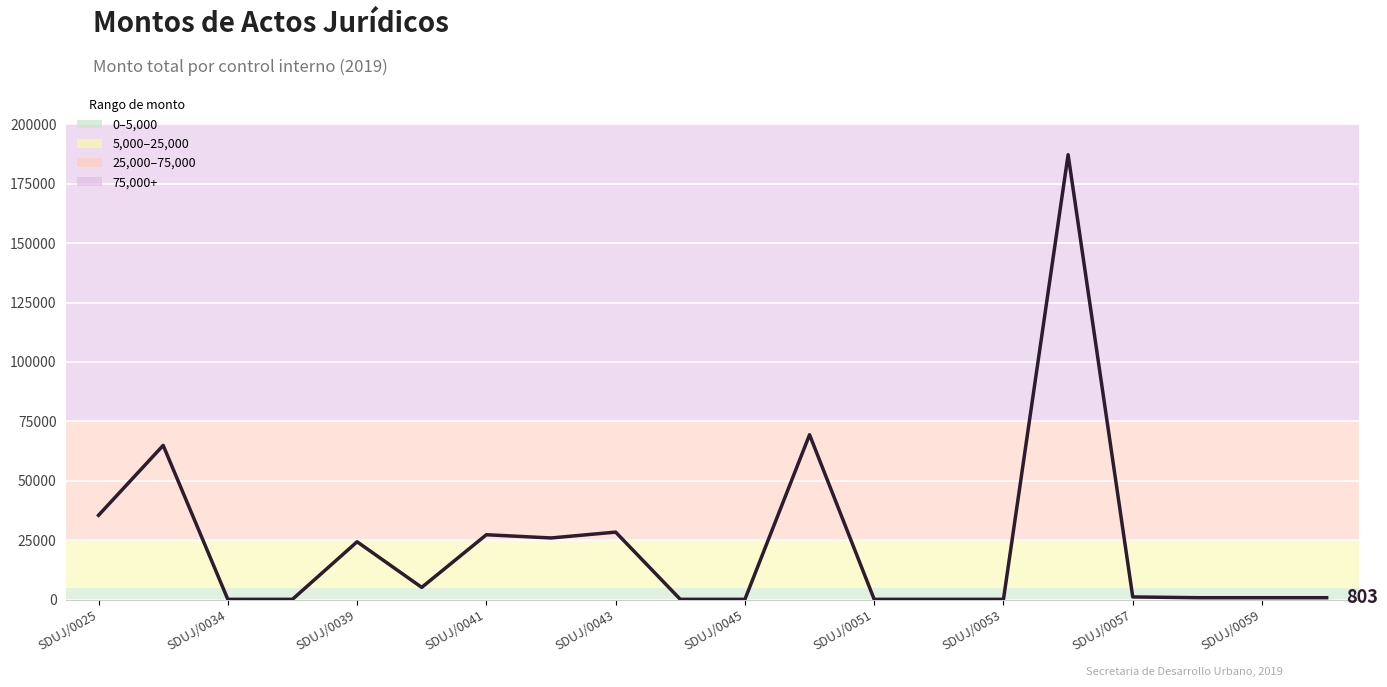

What is the maximum value shown in the chart?

187187.6